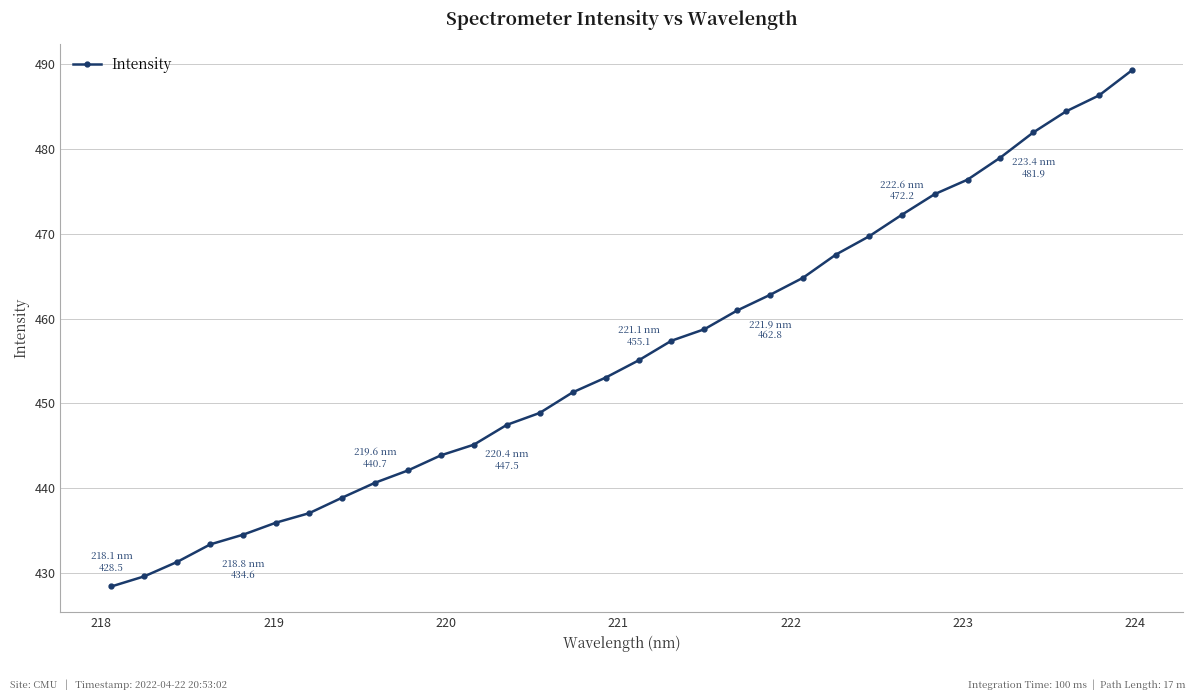

What is the difference between the maximum and minimum values?

60.8